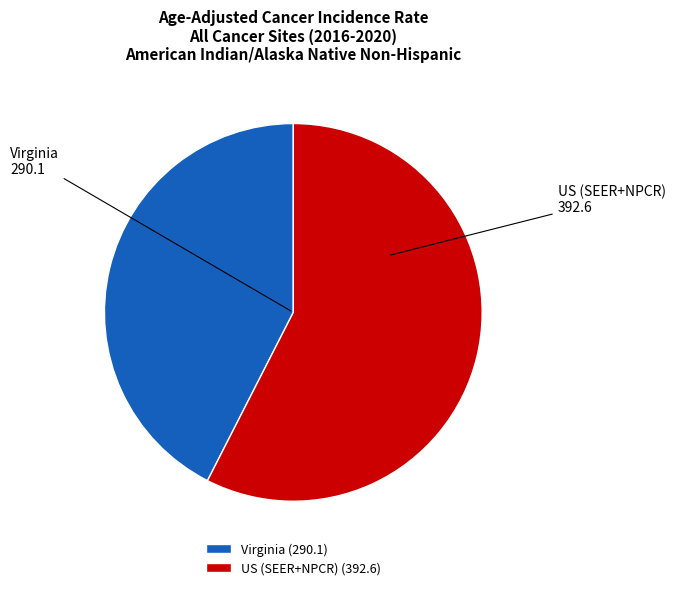

The US (SEER+NPCR) slice represents 49% of the pie. True or false?

False